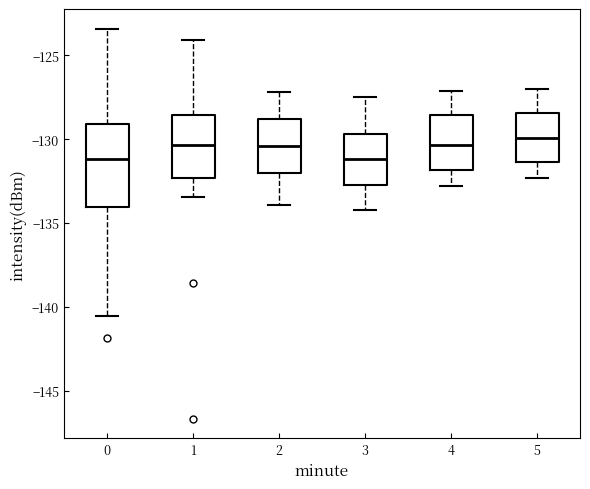

Reading left to right, read every box against the y-axis: the position of its median line, the range the box covers, and the ends of its whiskers. The values are not printed on the chart, so give them approximately, as read against the axis.

0: median -131.0, box -134.0 to -129.0, whiskers -140.5 to -123.5
1: median -130.5, box -132.5 to -128.5, whiskers -133.5 to -124.0
2: median -130.5, box -132.0 to -129.0, whiskers -134.0 to -127.0
3: median -131.0, box -132.5 to -129.5, whiskers -134.0 to -127.5
4: median -130.5, box -132.0 to -128.5, whiskers -133.0 to -127.0
5: median -130.0, box -131.5 to -128.5, whiskers -132.5 to -127.0